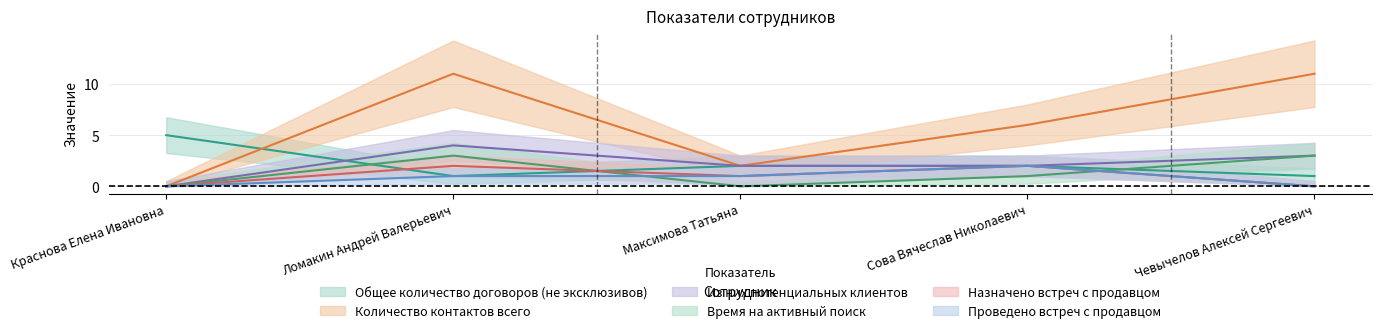

What are all the series names shown in the legend?

Общее количество договоров (не эксклюзивов), Количество контактов всего, Из них потенциальных клиентов, Время на активный поиск, Назначено встреч с продавцом, Проведено встреч с продавцом